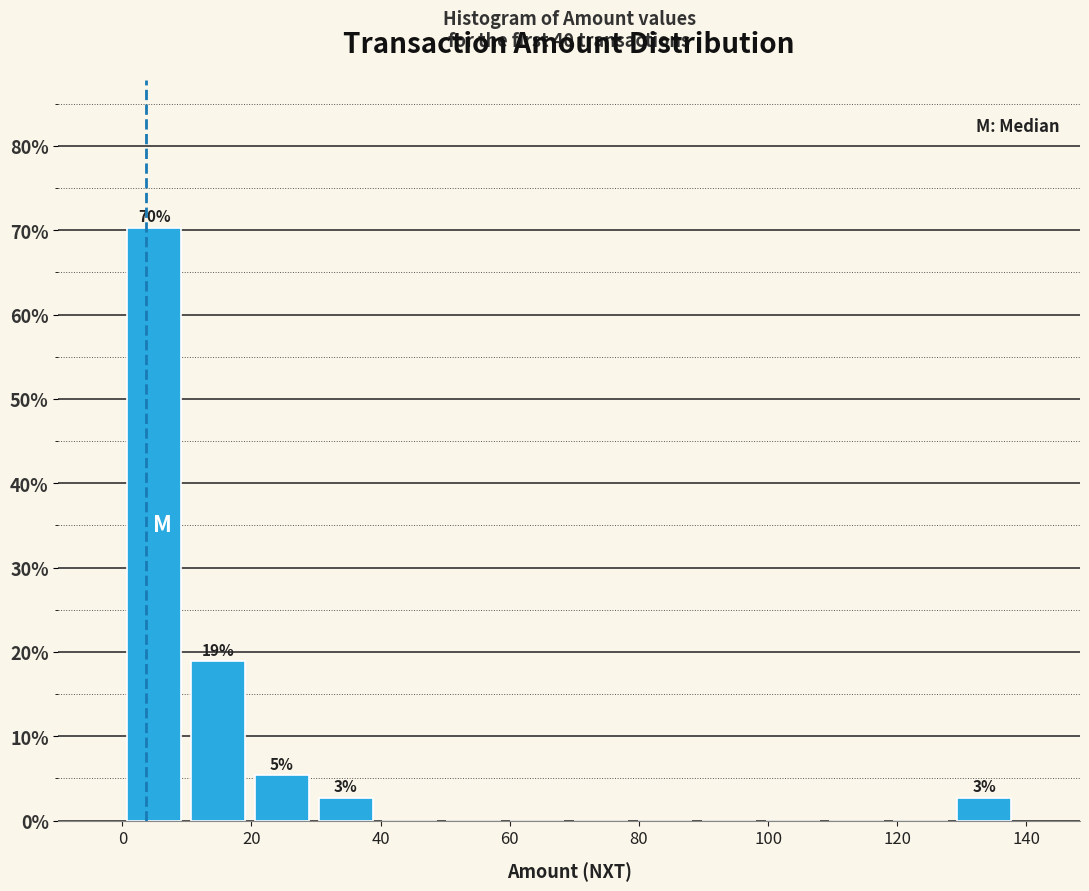

Which range on the x-axis has the tallest bar?

0 to 10